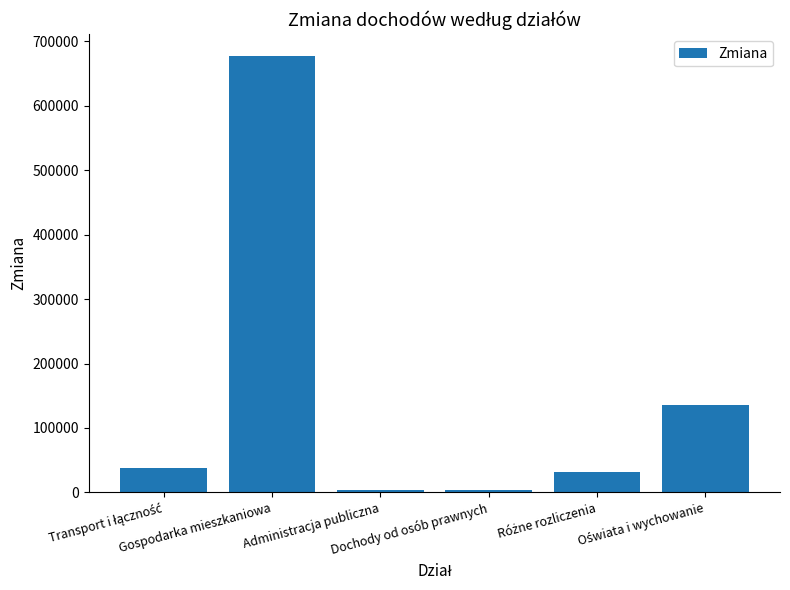

How many data points does each series have?

6